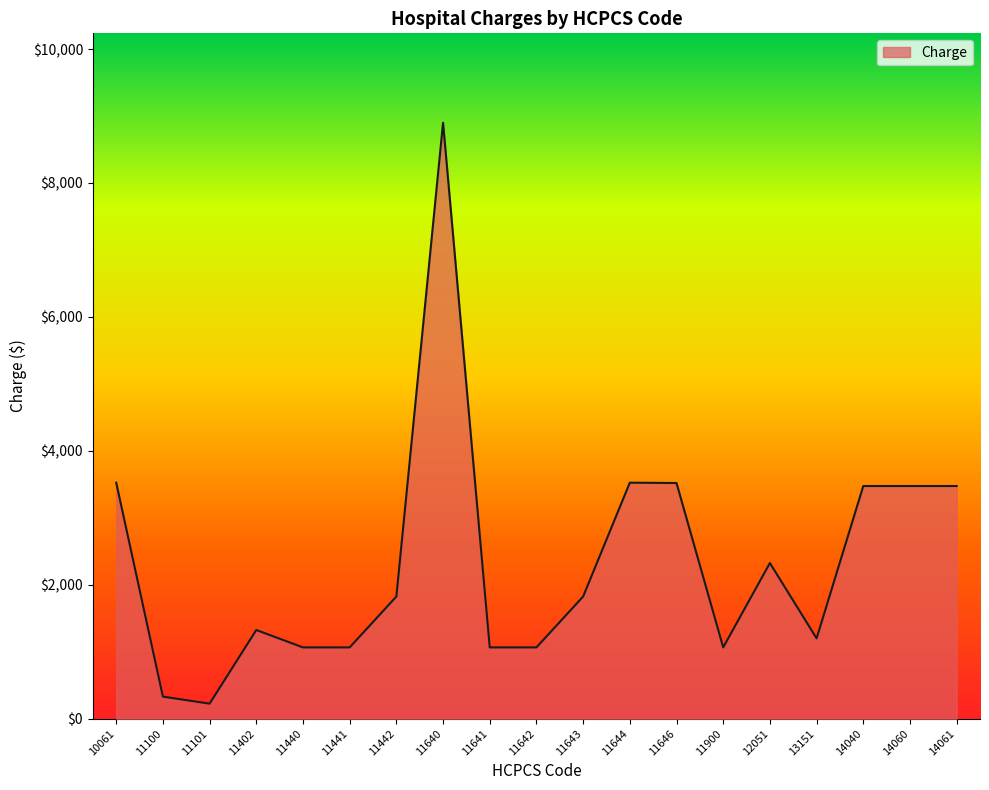

True or false: the data shows 1065 at 11441.

True